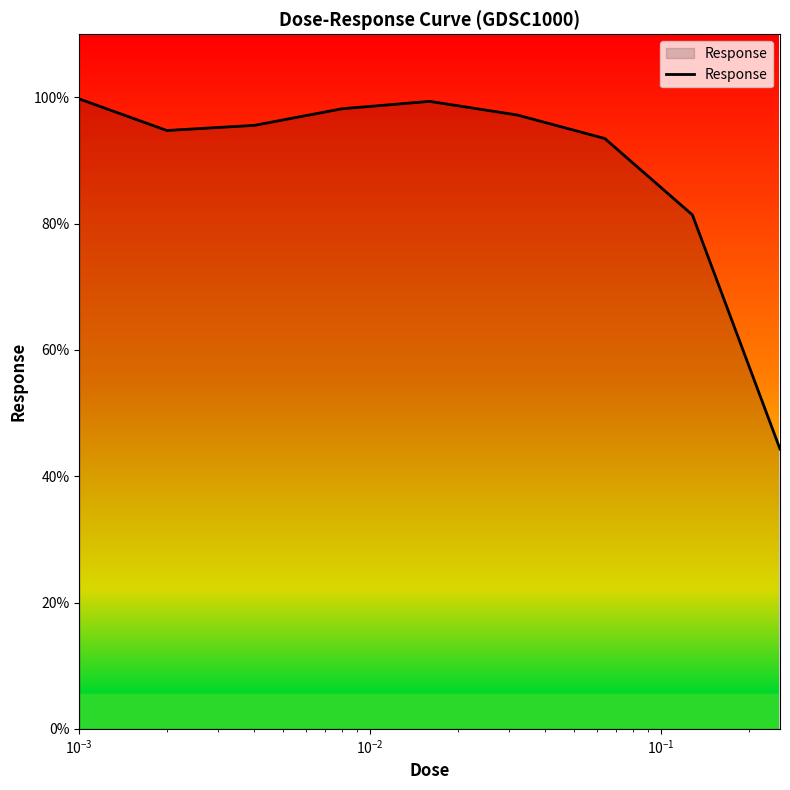

What is the minimum value shown in the chart?

44.3